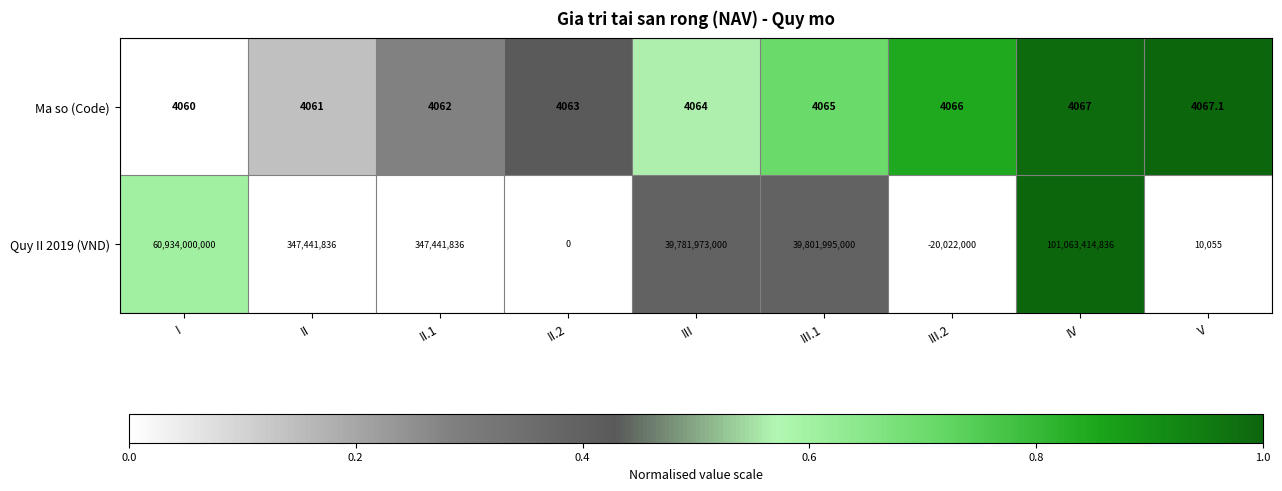

Which series has the widest spread of values?

Quy II 2019 (VND)